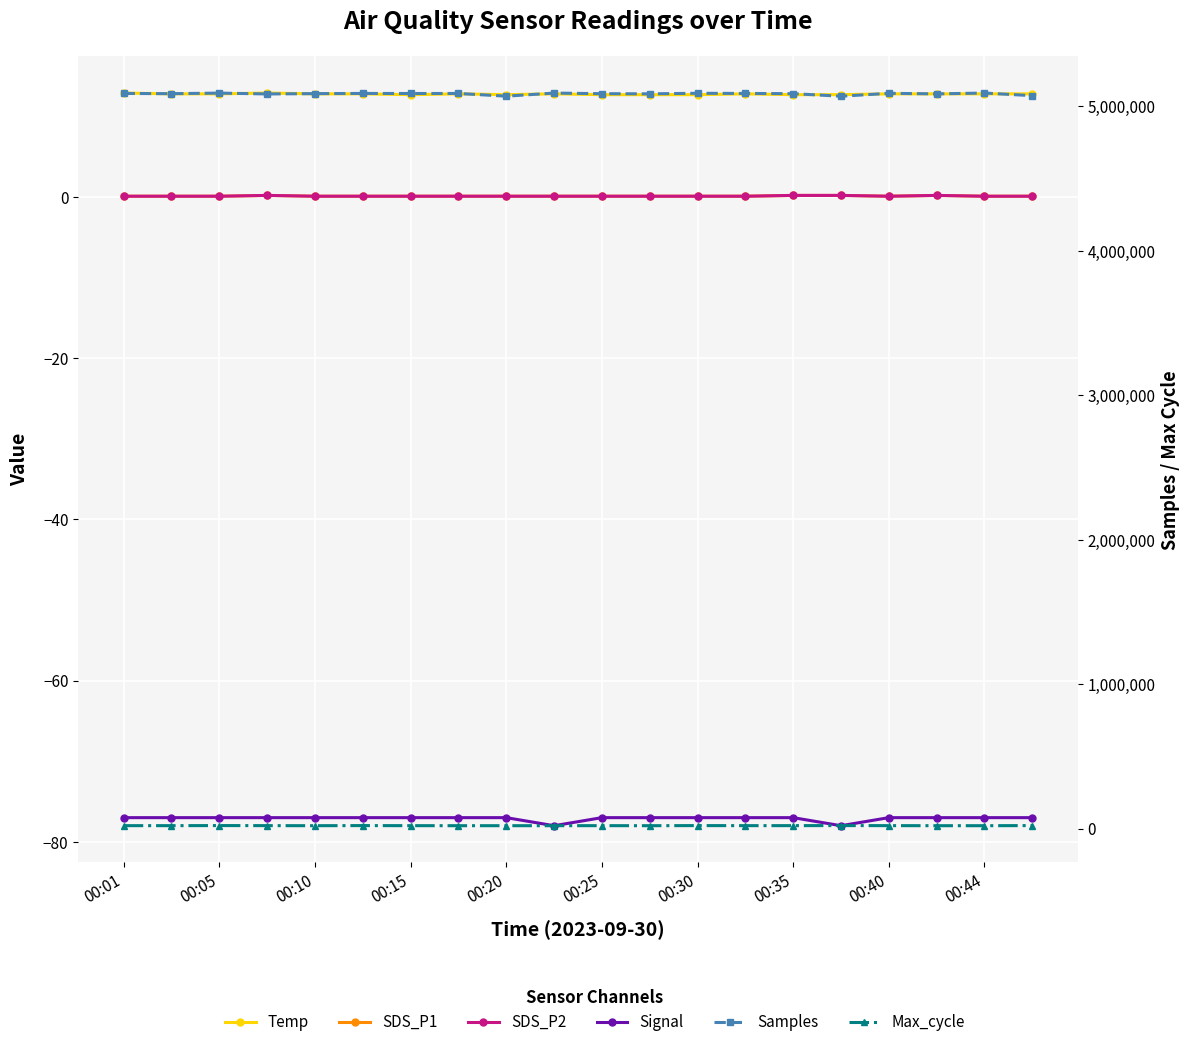

Rank the series at 00:15 from highest to lowest value.

Samples, Max_cycle, Temp, SDS_P1, SDS_P2, Signal